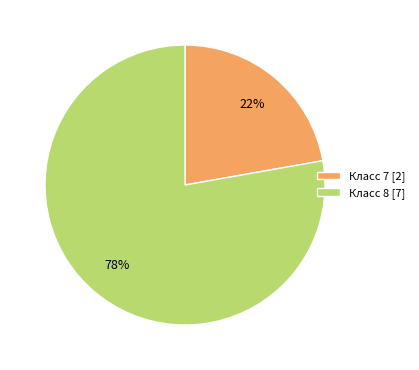

Which slice is the largest?

Класс 8 [7]